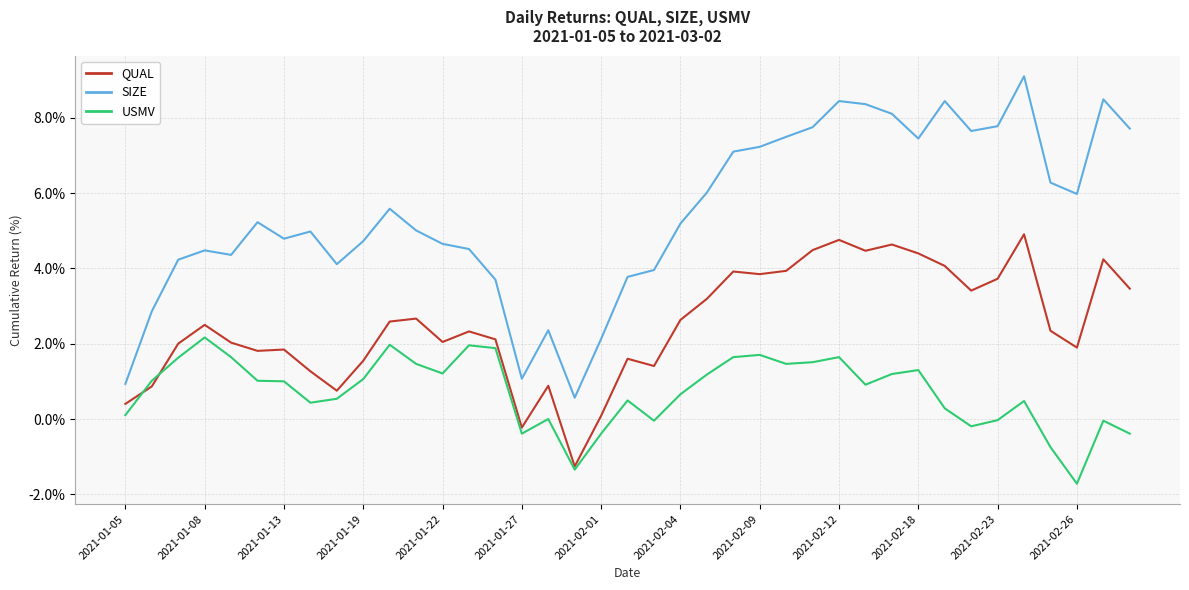

Count the number of data series in this chart.

3